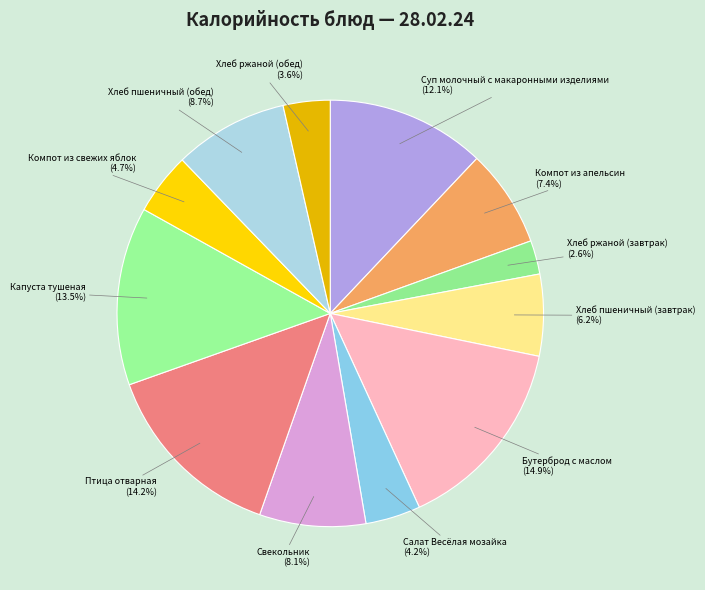

Which slice is the smallest?

Хлеб ржаной (завтрак)